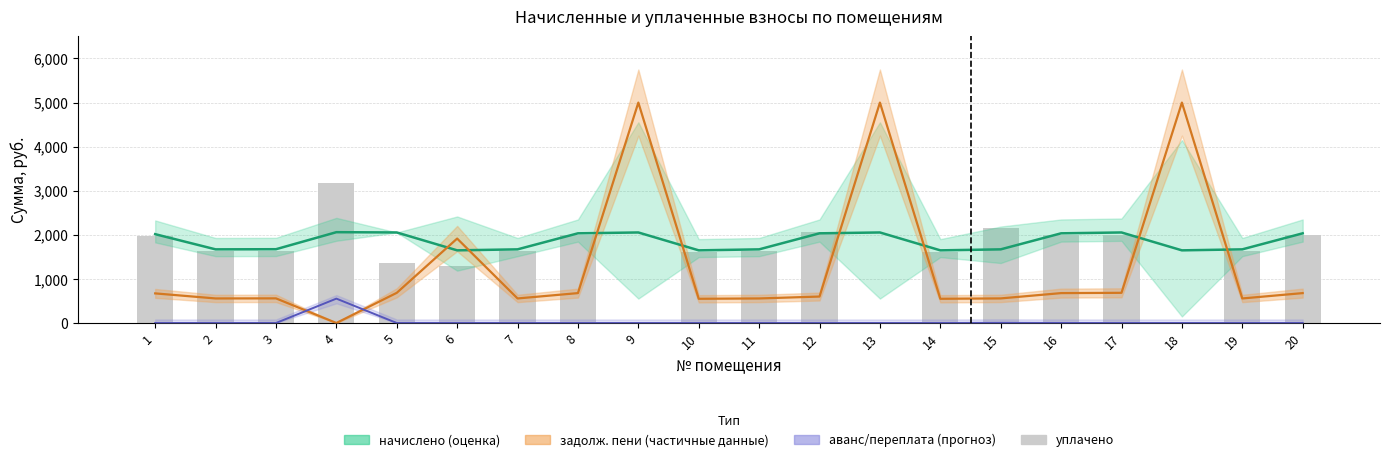

What is the difference between the highest and lowest values at 19?

1670.7